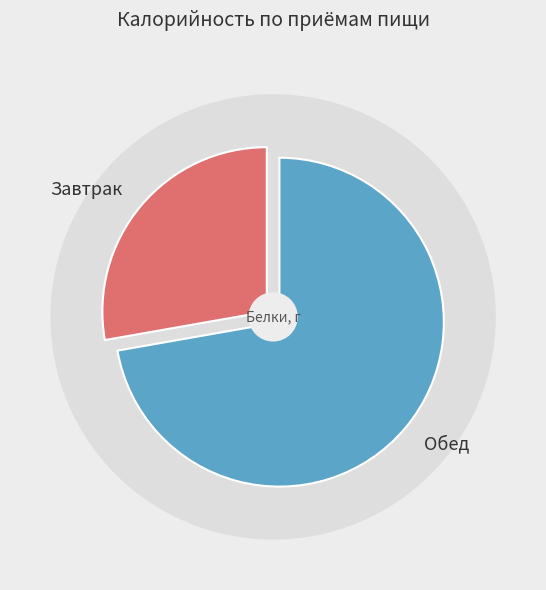

Count the number of slices in the pie.

2